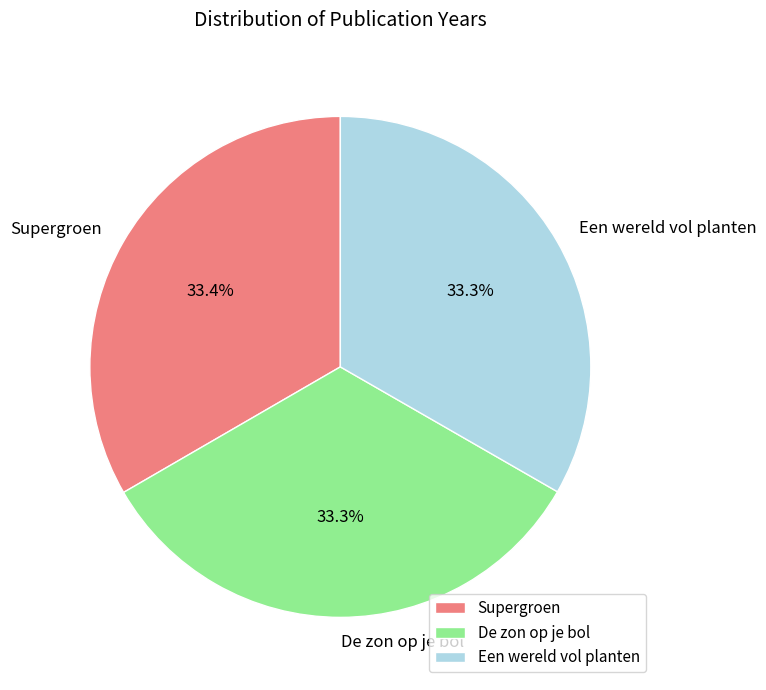

Does any single category account for the majority?

No